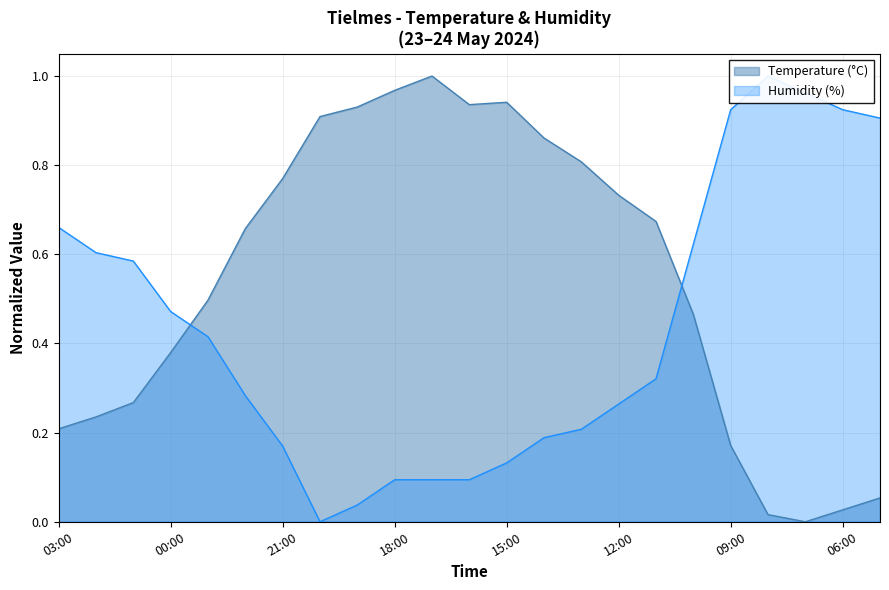

At which label is Temperature (°C) closest to 0?

07:00